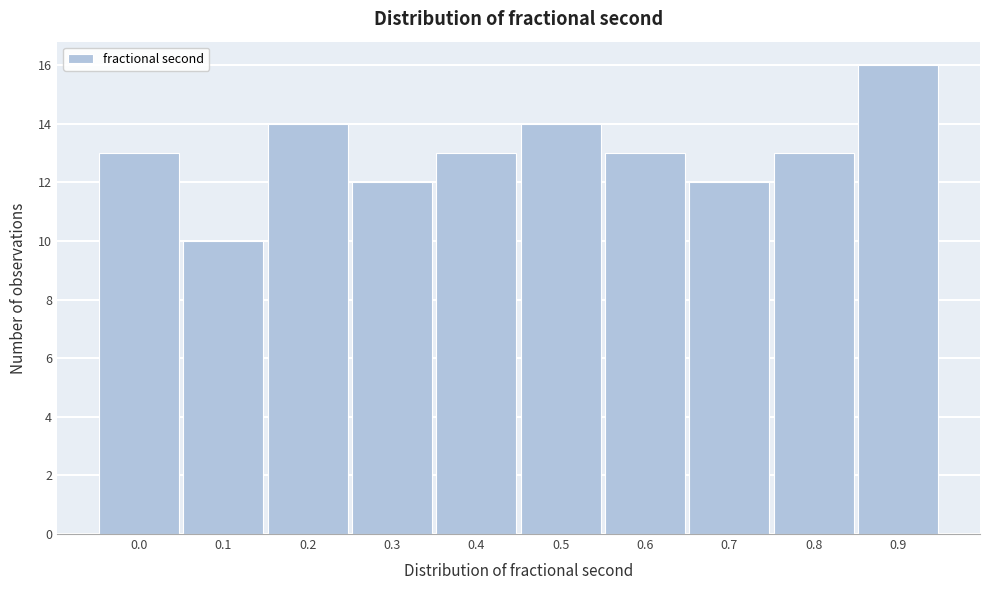

Reading left to right, what are all the values shown in this chart?

0.0=13	0.1=10	0.2=14	0.3=12	0.4=13	0.5=14	0.6=13	0.7=12	0.8=13	0.9=16